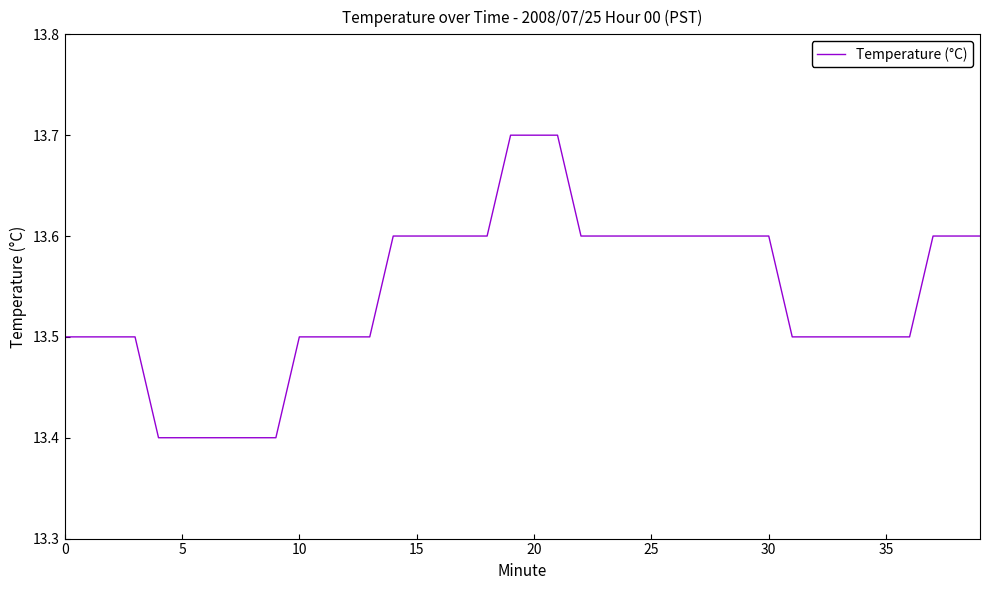

Is this an area chart (filled region under the line)?

No